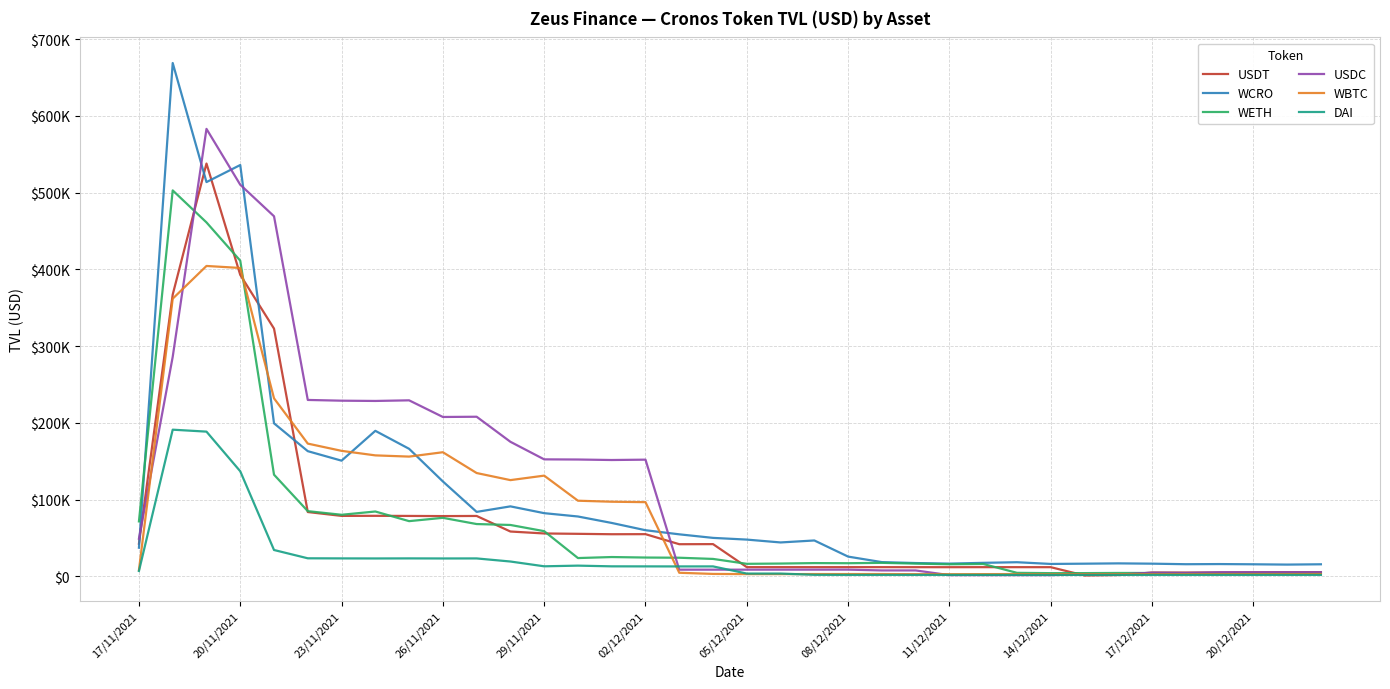

Reading left to right, extract all data points from this chart.

USDT: 42617.9	367248.8	538006.5	392928.4	322894.3	83876.1	78842.7	78939.9	78789.7	78589.3	78757.2	58481.8	55943.0	55475.5	54941.5	55037.4	41940.1	42056.7	12044.0	12051.4	12032.8	12052.8	12033.1	12012.1	11992.2	12036.6	12027.6	12004.8	1186.3	1775.4	4978.0	4972.6	5000.0	5285.6	5455.6	5451.2
WCRO: 37373.7	668992.0	513839.3	536078.1	199465.9	163191.0	150811.4	189695.2	166261.3	123733.1	84050.9	91252.7	82398.4	78063.0	69643.5	60173.6	54821.1	50186.9	47952.6	44235.3	46812.8	25782.0	18604.2	17402.3	16658.8	17664.9	18467.7	16225.2	16565.8	16967.0	16585.1	15870.0	16066.7	15776.4	15375.8	15779.4
WETH: 71653.1	503008.5	461295.6	411436.5	132536.1	85015.3	80306.2	84563.1	72007.6	76326.1	68212.2	67020.9	58932.2	23892.4	25220.5	24577.7	24319.8	22764.0	16382.3	16736.2	17333.0	17176.1	17664.5	16668.1	15810.6	16198.3	4632.2	4232.1	4283.2	4476.4	4431.9	4331.6	4426.3	4394.7	4408.0	4496.4
USDC: 49113.8	286132.4	583183.4	510398.9	469293.1	229938.7	228974.2	228627.7	229434.8	207749.0	208056.2	175406.0	152511.4	152311.8	151660.5	152119.2	8757.2	8760.6	8765.5	8783.7	8781.2	8795.0	7776.8	7764.9	1652.4	1654.9	1657.5	1656.6	2622.8	2410.9	4811.7	4516.9	5446.0	5436.7	5460.8	5454.6
WBTC: 8168.5	361908.0	404541.3	401928.8	232027.3	173043.8	163606.1	157705.0	156115.1	161809.8	134698.7	125462.1	131302.8	98618.5	97307.1	96743.7	4721.0	3233.8	2973.0	2980.0	3051.2	3042.5	3048.6	2903.6	2878.3	2966.7	3036.1	2837.6	2908.2	2949.4	2882.4	2880.4	2901.9	2932.7	2924.9	3063.4
DAI: 7045.2	191189.5	188646.2	137003.7	34393.1	23580.9	23457.9	23380.3	23464.8	23364.5	23416.3	19388.9	13151.0	14024.9	13102.1	13046.0	12996.7	13024.9	3693.6	3696.9	2054.9	1961.9	1958.8	1958.6	1957.3	1962.9	1959.4	1958.5	1957.1	1955.4	1955.9	1956.7	1955.9	1952.2	1963.7	1954.6